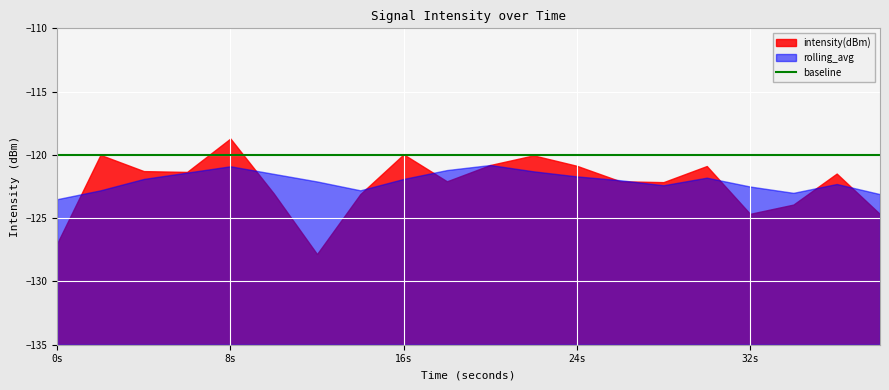

Between which two adjacent categories do intensity(dBm) and baseline first intersect?

0 and 1